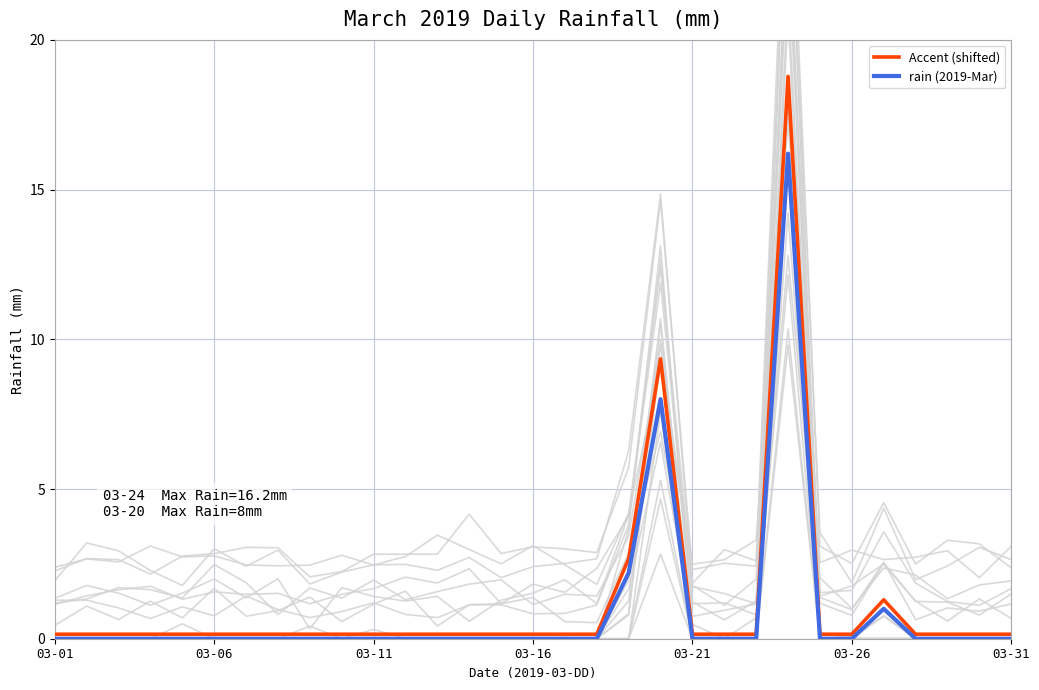

True or false: rain (2019-Mar) has more than 1 points higher than both neighbors.

True